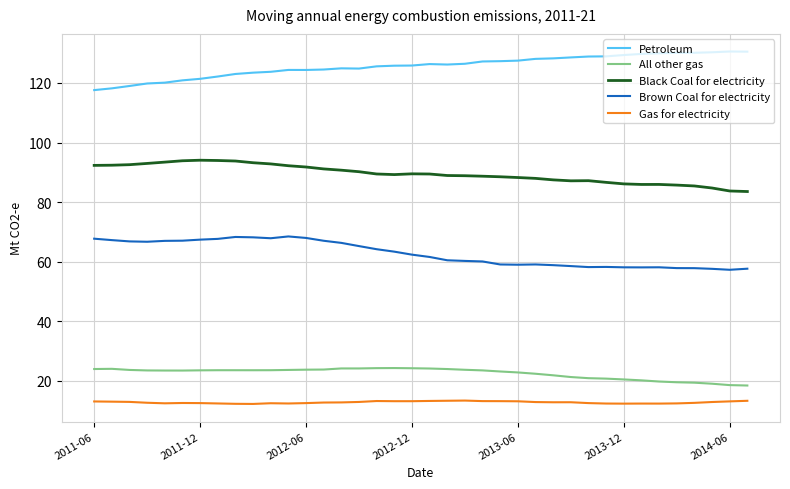

What is the highest value of the Petroleum series?

130.6